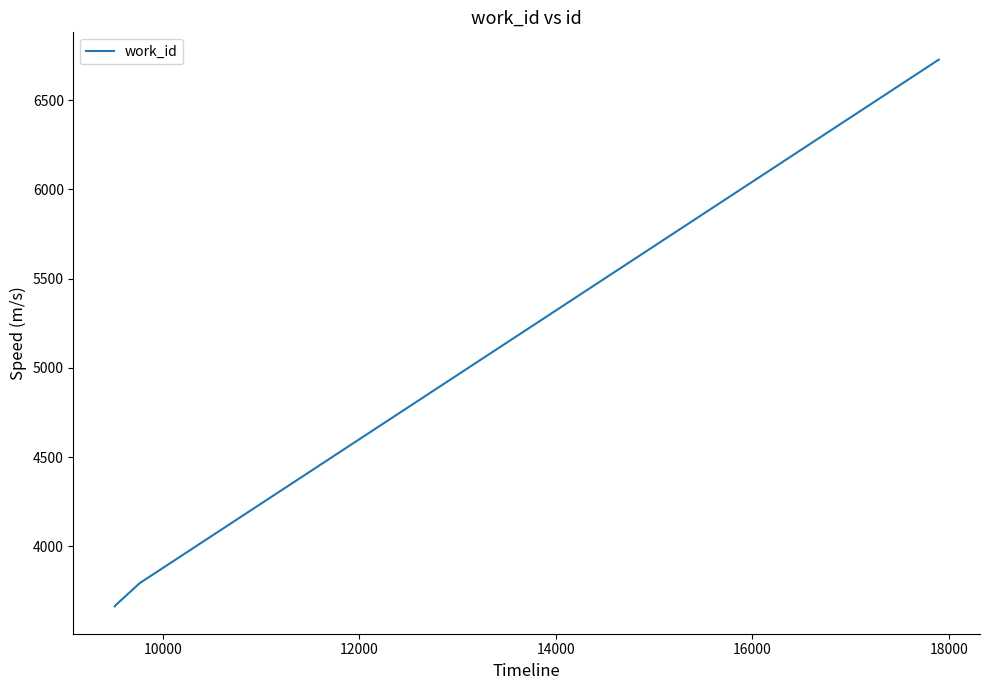

What is the smallest value displayed?

3664